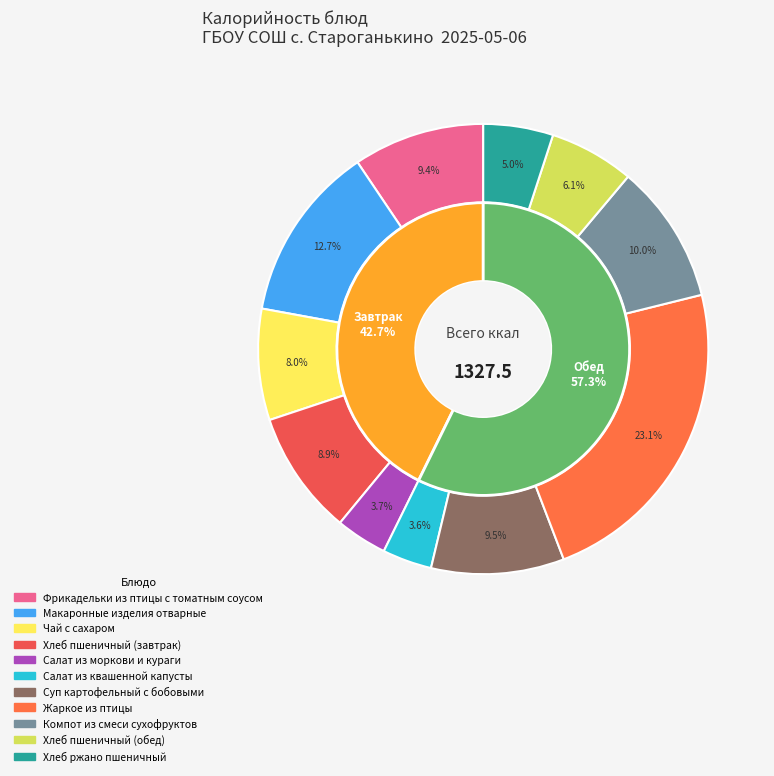

Count the number of slices in the pie.

11